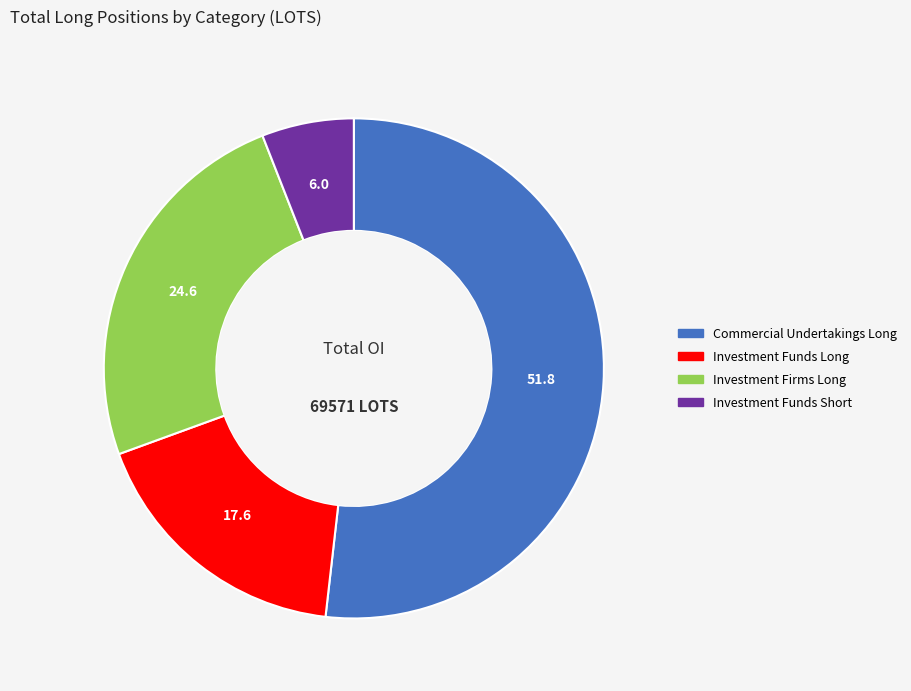

True or false: Commercial Undertakings Long accounts for 52% of the total.

True